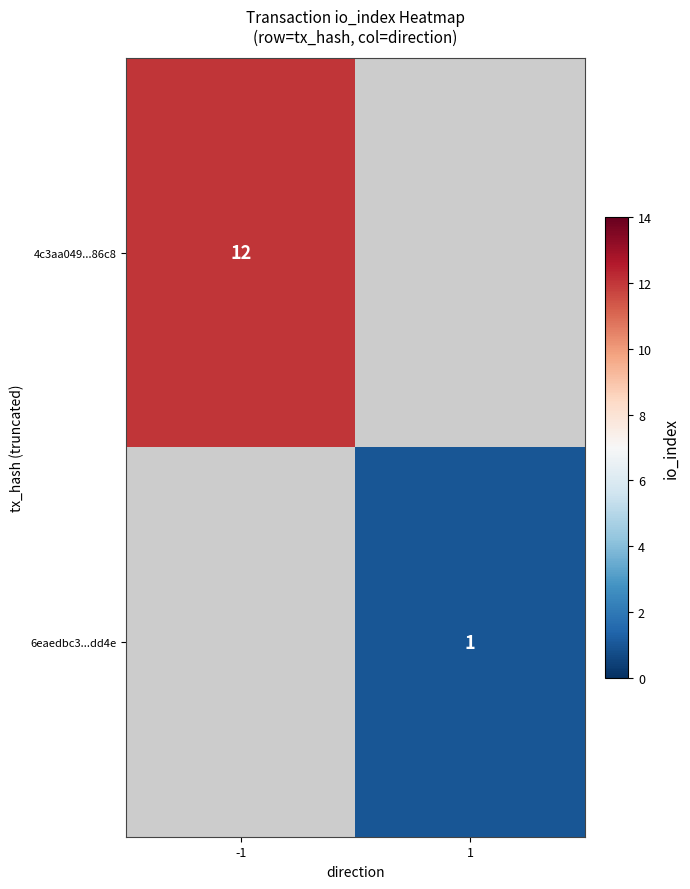

The value of 4c3aa049...86c8 at -1 is 12. True or false?

True